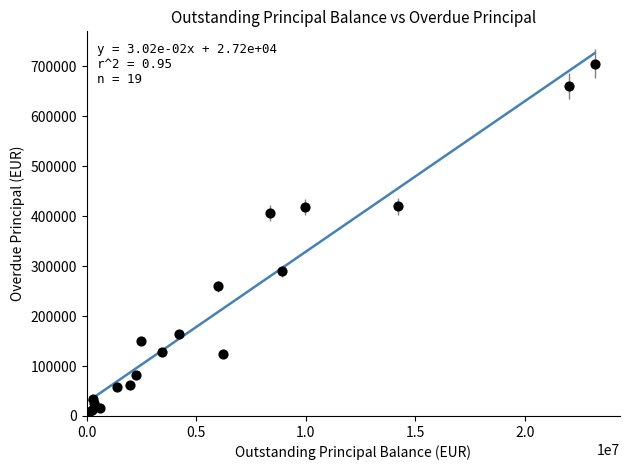

What Y value in the scatter plot is closest to 357332?

406185.8